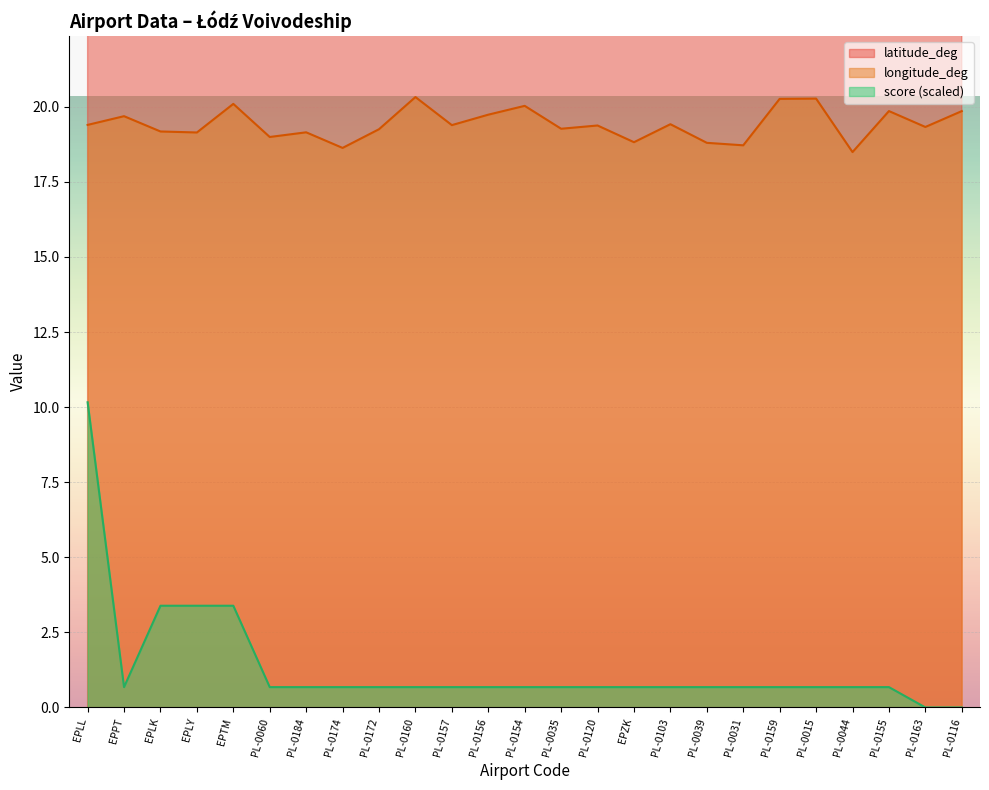

What are all the series names shown in the legend?

latitude_deg, longitude_deg, score